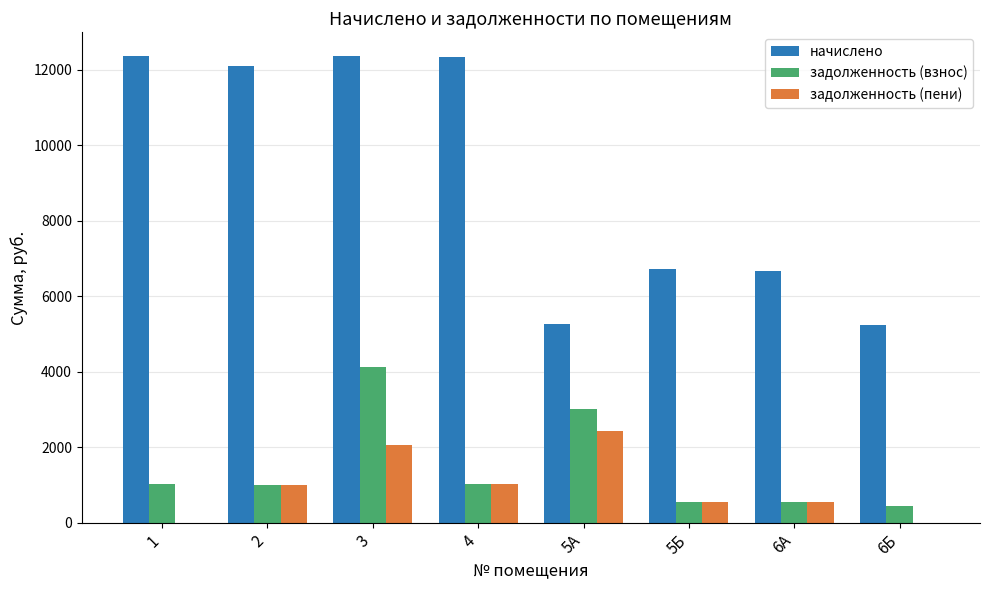

What is the sum of all задолженность (пени) values?

7652.2